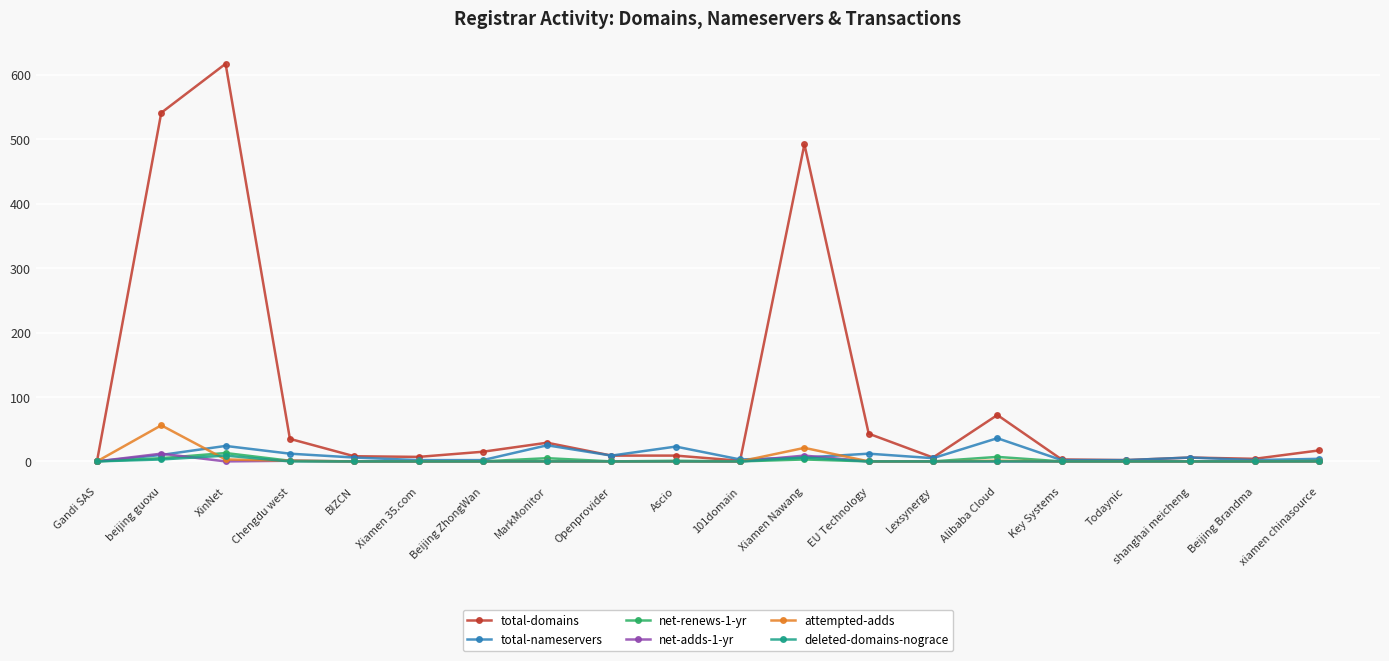

What is the sum of all deleted-domains-nograce values?

18